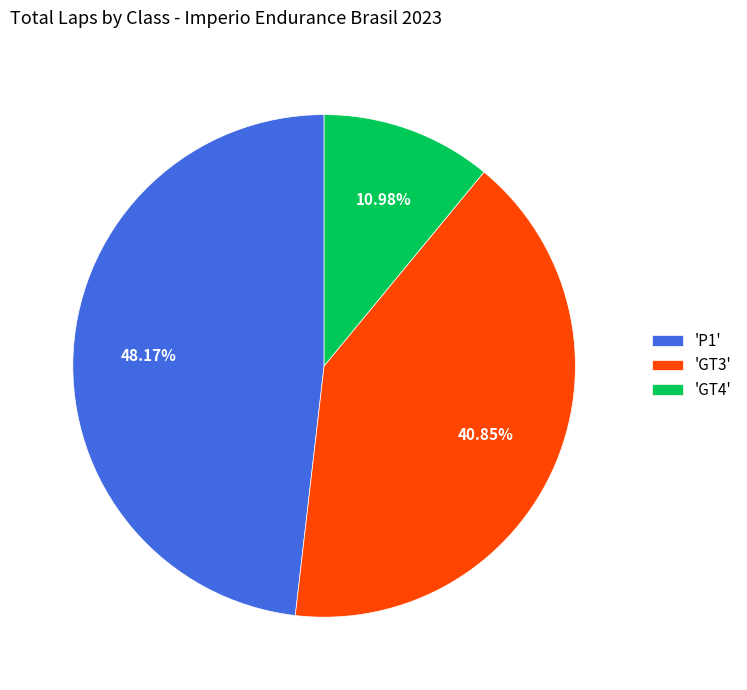

Count the number of slices in the pie.

3